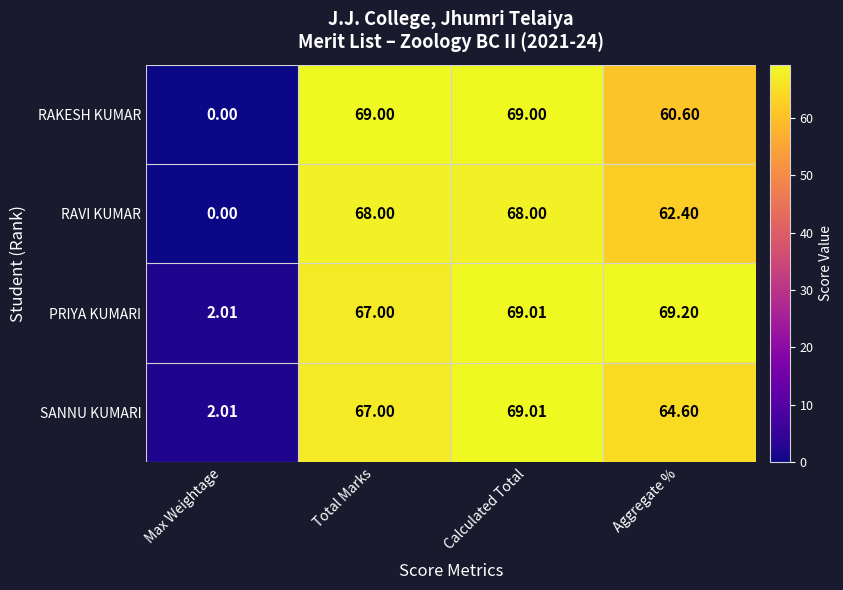

How many series are shown in this chart?

4